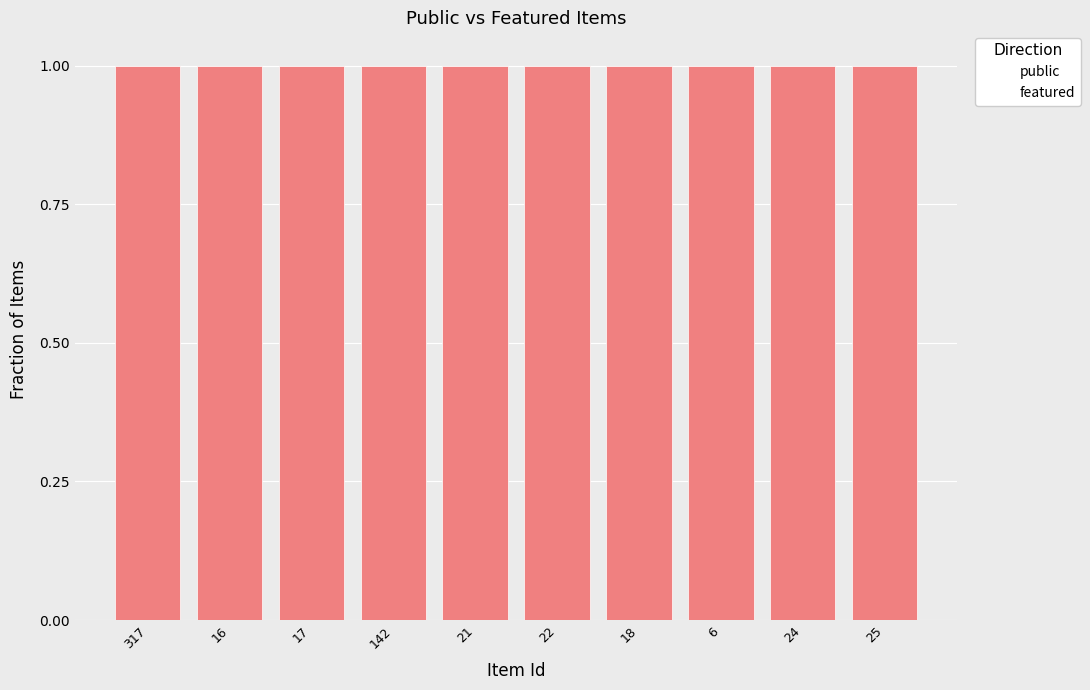

What is the label of the 2nd bar from the right?

24